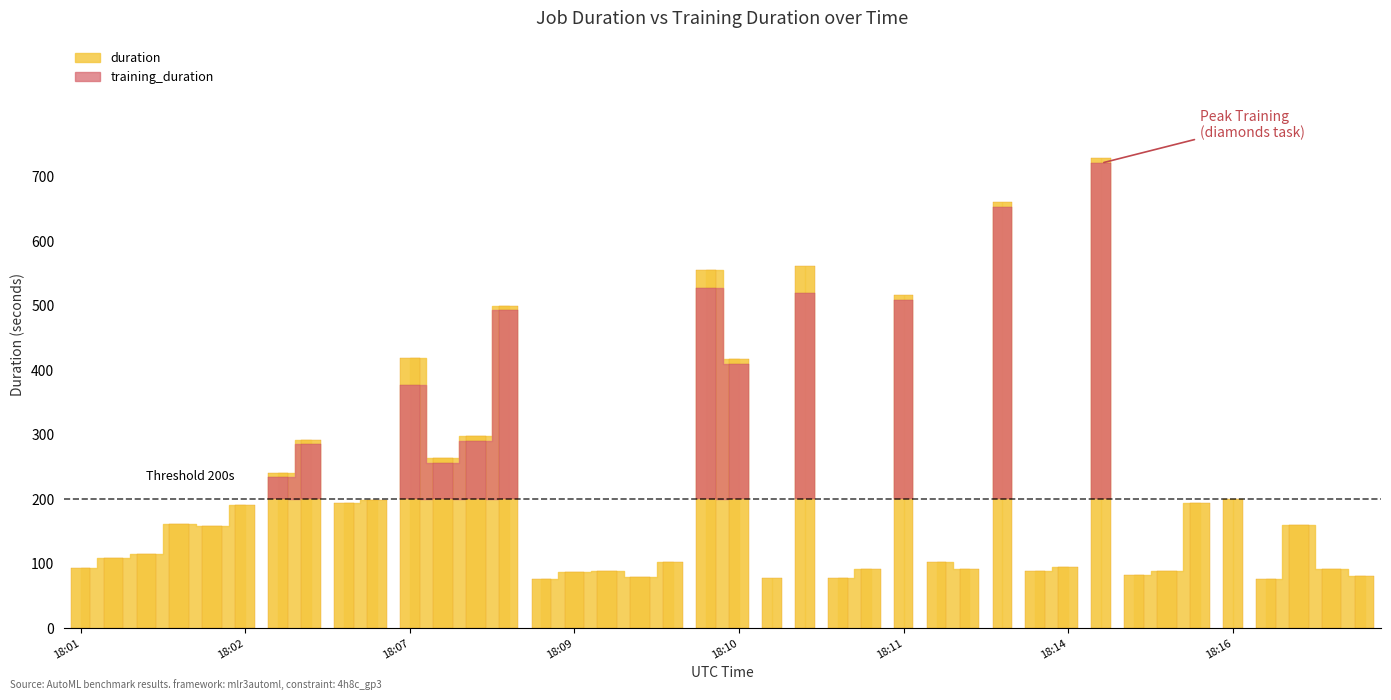

What is the difference between the second highest and second lowest values in the duration series?

585.1